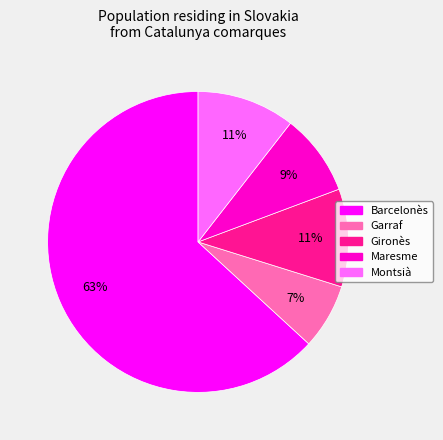

Count the number of slices in the pie.

5